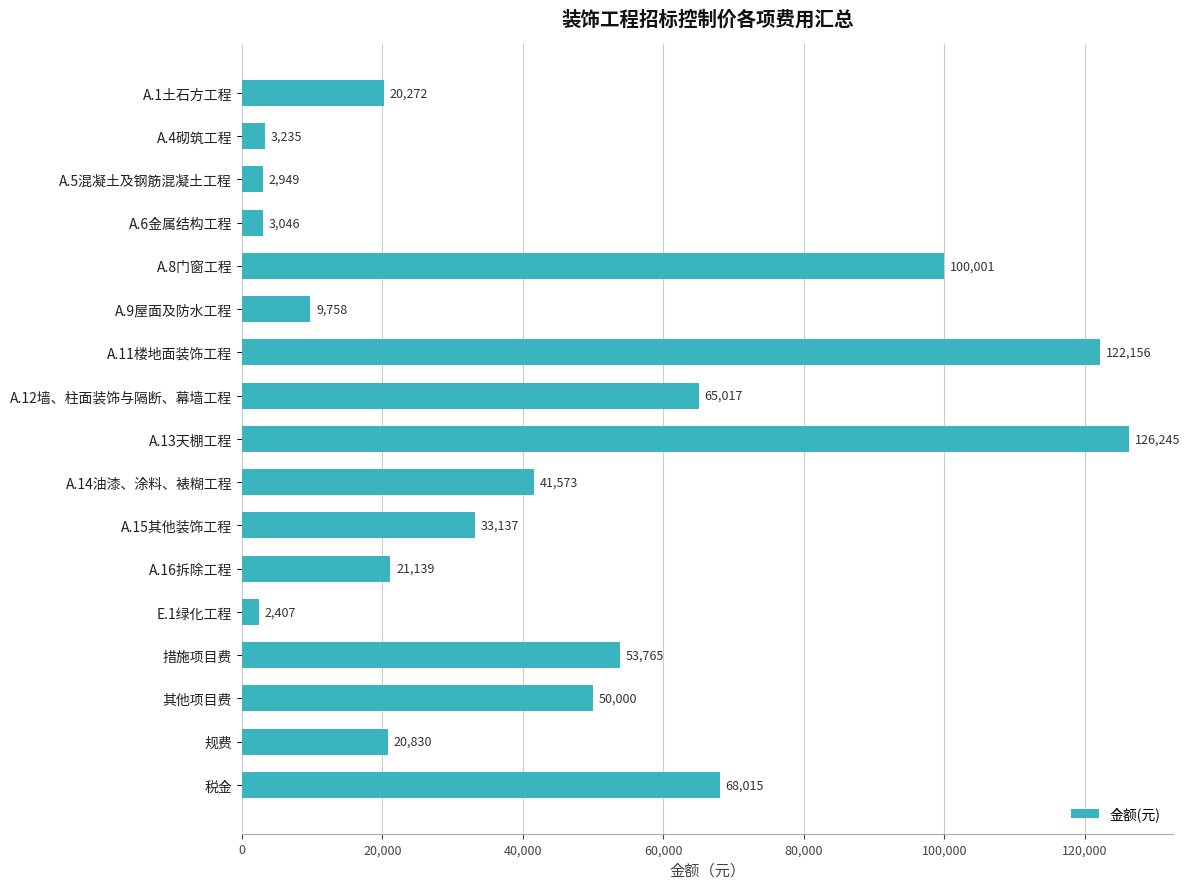

What is the smallest value displayed?

2406.9